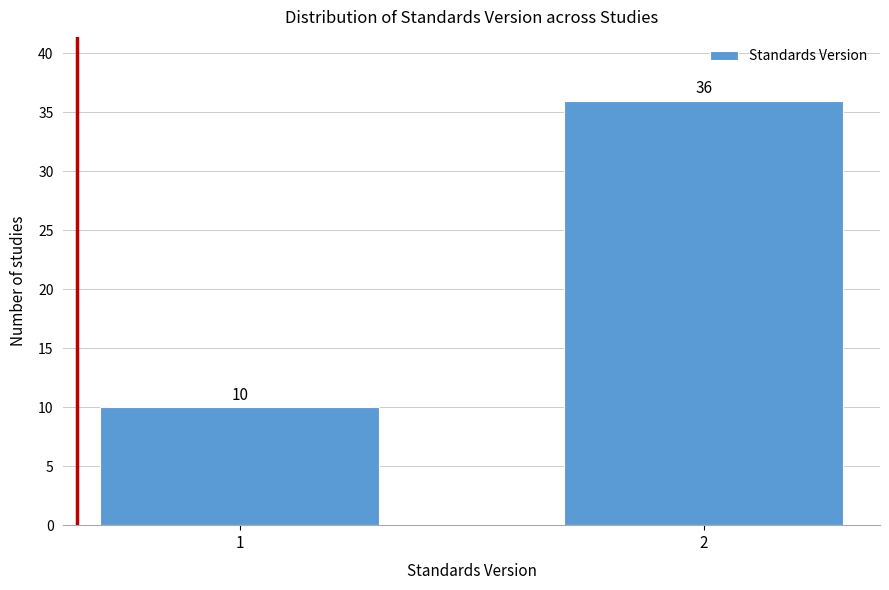

Reading left to right, what are all the values shown in this chart?

1=10	2=36